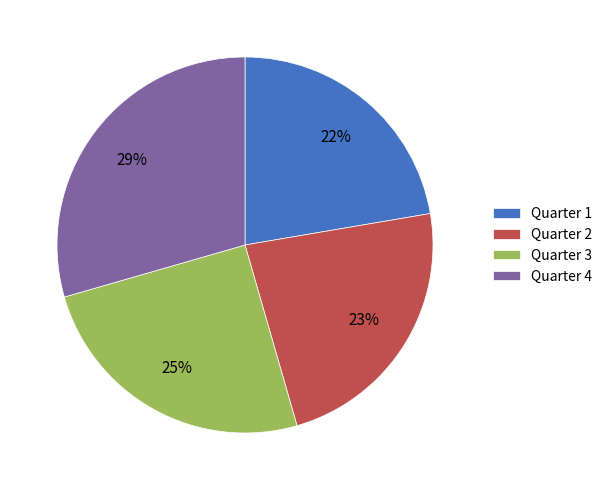

Is the sum of Quarter 1 and Quarter 2 greater than half?

No